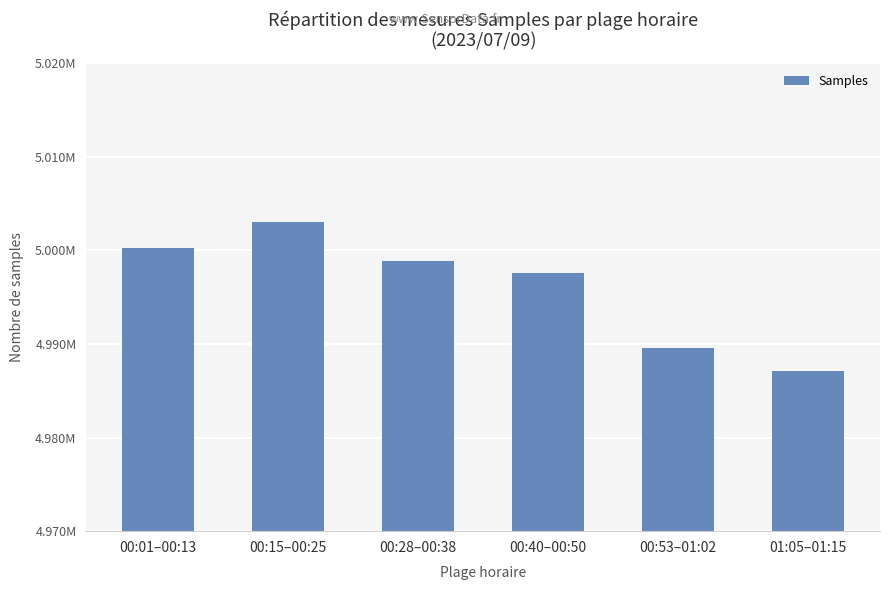

Reading left to right, transcribe all the data shown in this chart.

5000214	5003049	4998906	4997594	4989527	4987156